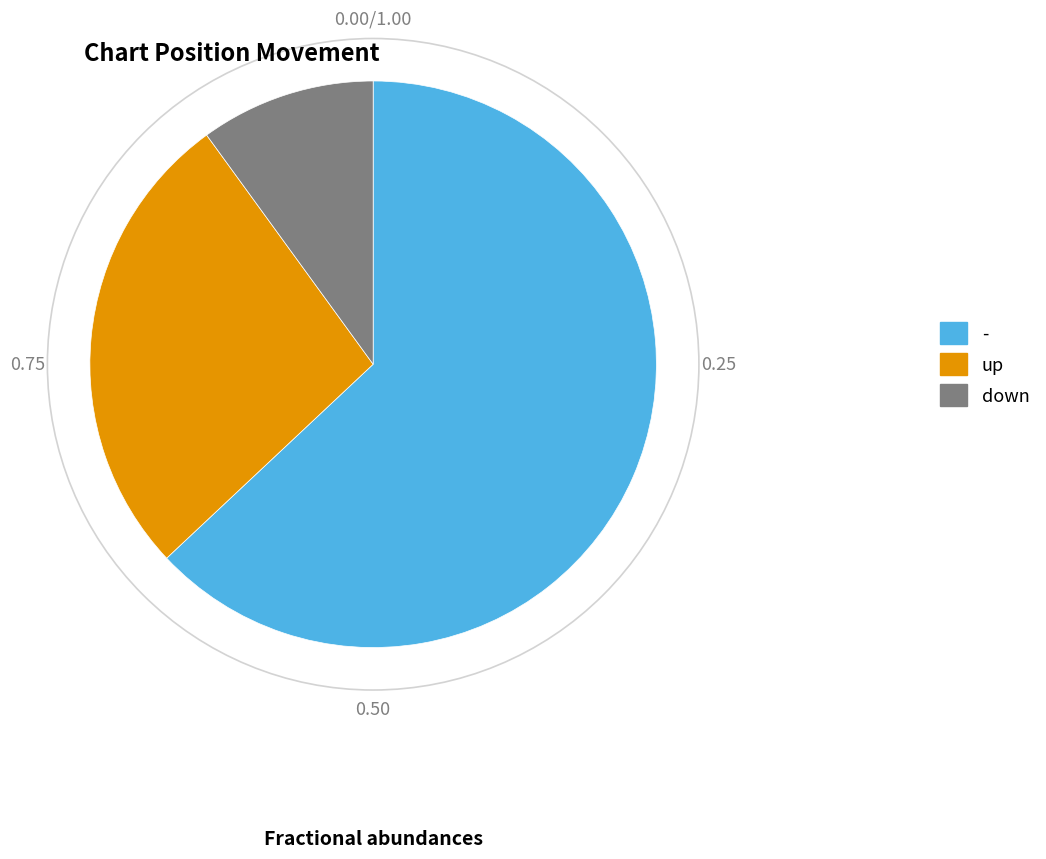

Is down the majority of the pie?

No